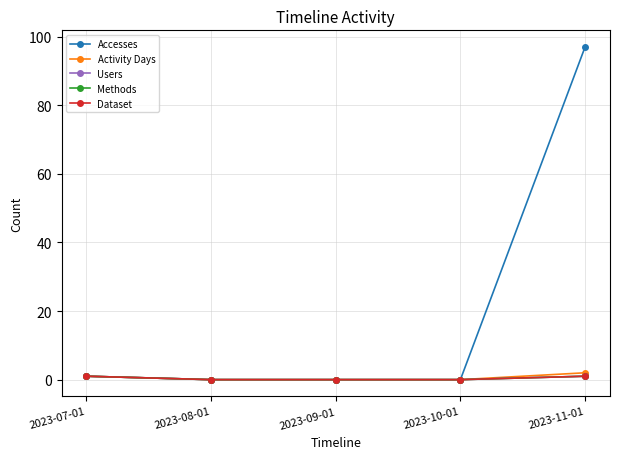

Does the chart display data point markers on the line(s)?

Yes